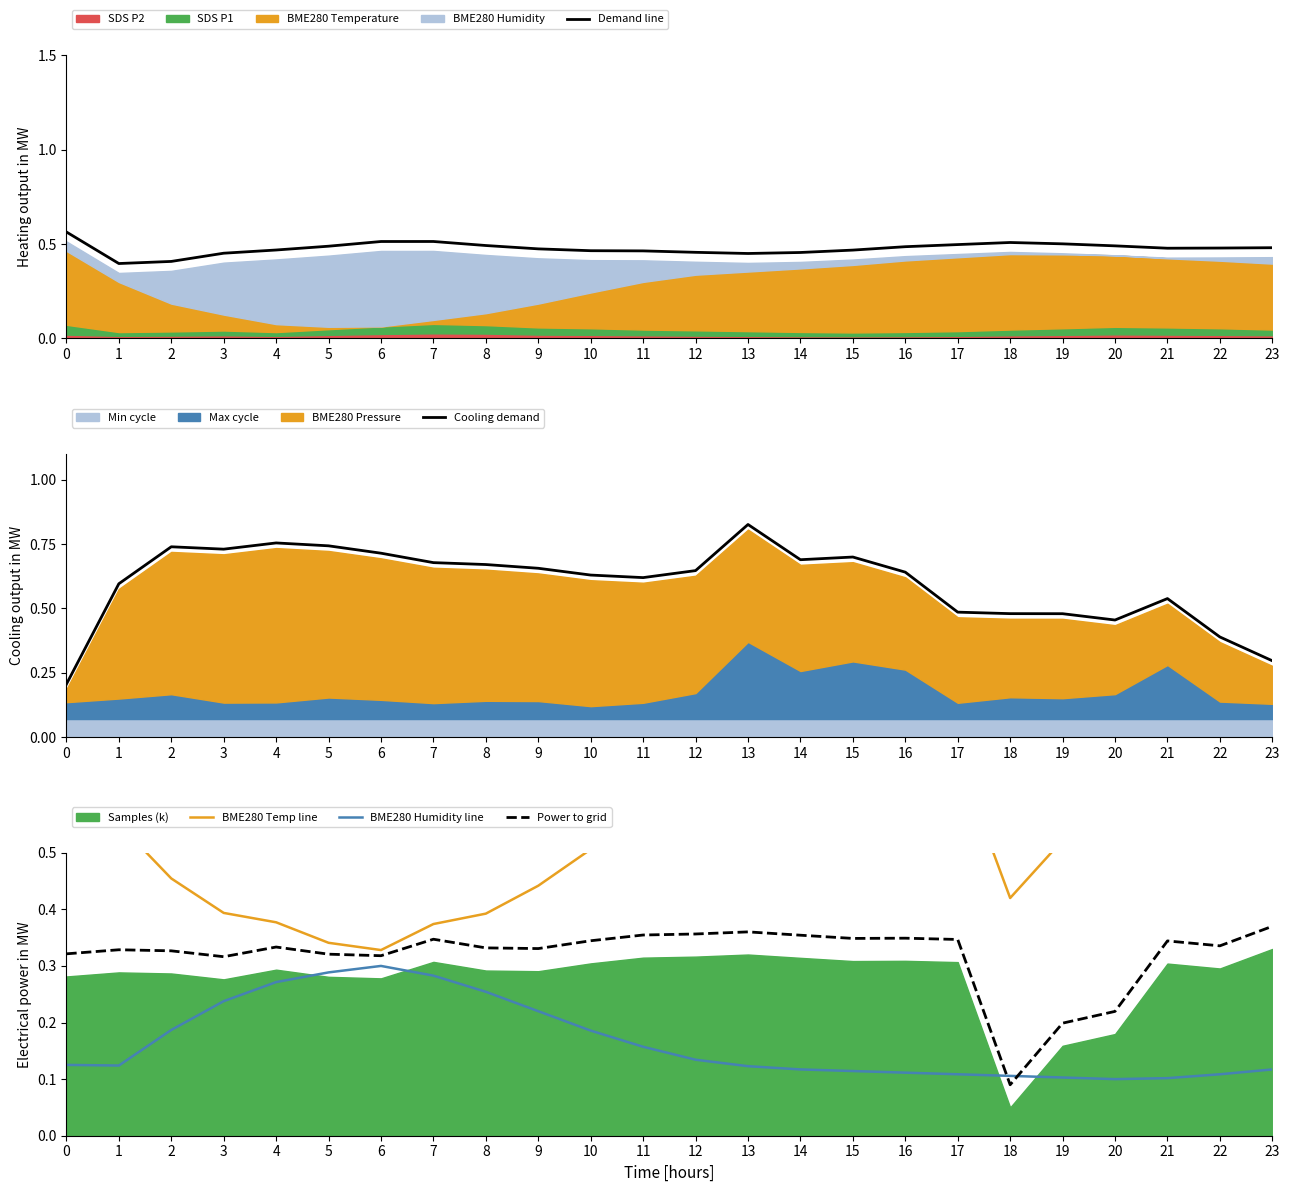

What is the value of the Cooling demand point at the 14th from the left?

0.8